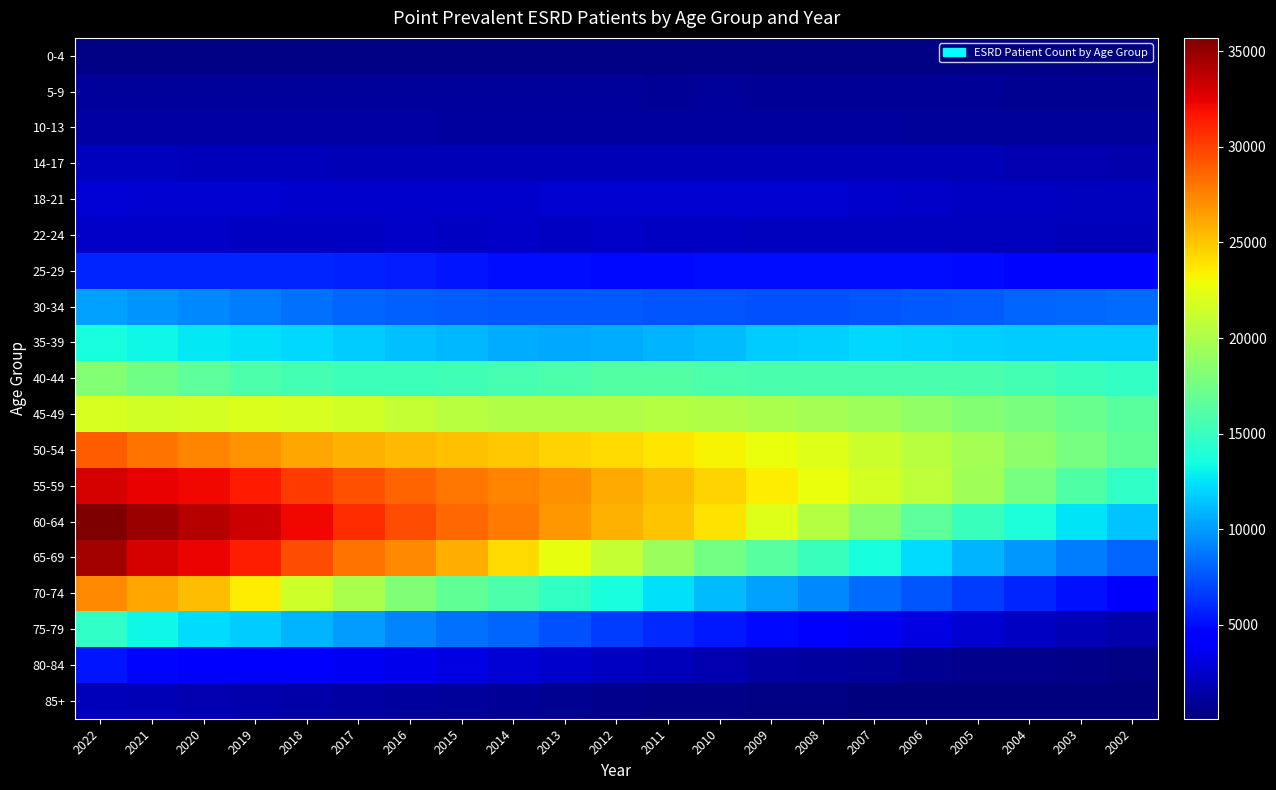

Reading left to right, what are all the values shown in this chart?

0-4: 2022=315	2021=312	2020=291	2019=288	2018=296	2017=308	2016=291	2015=298	2014=297	2013=323	2012=314	2011=298	2010=295	2009=308	2008=286	2007=312	2006=289	2005=290	2004=283	2003=259	2002=271
5-9: 2022=1020	2021=1054	2020=1053	2019=1010	2018=998	2017=974	2016=1002	2015=995	2014=1002	2013=985	2012=942	2011=914	2010=928	2009=881	2008=842	2007=825	2006=822	2005=806	2004=774	2003=753	2002=705
10-13: 2022=1266	2021=1286	2020=1285	2019=1337	2018=1312	2017=1265	2016=1219	2015=1190	2014=1185	2013=1142	2012=1128	2011=1118	2010=1090	2009=1116	2008=1092	2007=1061	2006=1044	2005=1056	2004=992	2003=1013	2002=985
14-17: 2022=2106	2021=2054	2020=1937	2019=1901	2018=1912	2017=1882	2016=1827	2015=1825	2014=1786	2013=1812	2012=1776	2011=1793	2010=1783	2009=1851	2008=1801	2007=1866	2006=1877	2005=1785	2004=1710	2003=1658	2002=1584
18-21: 2022=2737	2021=2683	2020=2648	2019=2694	2018=2581	2017=2567	2016=2543	2015=2551	2014=2548	2013=2593	2012=2653	2011=2721	2010=2728	2009=2664	2008=2612	2007=2454	2006=2408	2005=2256	2004=2232	2003=2158	2002=2112
22-24: 2022=2349	2021=2418	2020=2385	2019=2310	2018=2267	2017=2273	2016=2373	2015=2312	2014=2352	2013=2266	2012=2350	2011=2260	2010=2185	2009=2141	2008=2086	2007=2137	2006=2117	2005=2113	2004=2070	2003=2011	2002=1919
25-29: 2022=5885	2021=5839	2020=5791	2019=5867	2018=5797	2017=5749	2016=5524	2015=5334	2014=5077	2013=5021	2012=4932	2011=4908	2010=5011	2009=5047	2008=5090	2007=4998	2006=4962	2005=4914	2004=4799	2003=4714	2002=4721
30-34: 2022=10225	2021=9807	2020=9341	2019=8954	2018=8492	2017=8077	2016=7988	2015=7860	2014=7662	2013=7661	2012=7627	2011=7558	2010=7537	2009=7408	2008=7414	2007=7487	2006=7604	2005=7803	2004=8075	2003=8163	2002=8329
35-39: 2022=13617	2021=13243	2020=12736	2019=12454	2018=12080	2017=11726	2016=11271	2015=10997	2014=10529	2013=10511	2012=10630	2011=10804	2010=11184	2009=11640	2008=11882	2007=12089	2006=12030	2005=11811	2004=11734	2003=11677	2002=11643
40-44: 2022=18207	2021=17379	2020=16615	2019=15911	2018=15410	2017=15155	2016=15171	2015=15288	2014=15602	2013=15845	2012=16166	2011=16126	2010=15895	2009=15712	2008=15680	2007=15731	2006=15750	2005=15671	2004=15437	2003=15090	2002=14769
45-49: 2022=21870	2021=21545	2020=21761	2019=22036	2018=21821	2017=21613	2016=21065	2015=20485	2014=20203	2013=20201	2012=20196	2011=20308	2010=20255	2009=19977	2008=19627	2007=19286	2006=18808	2005=18228	2004=17799	2003=17106	2002=16393
50-54: 2022=28984	2021=28121	2020=27412	2019=26834	2018=26192	2017=25723	2016=25455	2015=25232	2014=24912	2013=24559	2012=24258	2011=23849	2010=23274	2009=22694	2008=22121	2007=21349	2006=20537	2005=19694	2004=18637	2003=17635	2002=16691
55-59: 2022=32978	2021=32452	2020=32136	2019=31501	2018=30222	2017=29362	2016=28613	2015=27914	2014=27470	2013=26986	2012=26060	2011=25391	2010=24521	2009=23589	2008=22672	2007=21664	2006=20773	2005=19433	2004=17739	2003=16026	2002=14597
60-64: 2022=35702	2021=34730	2020=34018	2019=33310	2018=32128	2017=30750	2016=29539	2015=28575	2014=27792	2013=26771	2012=25690	2011=25037	2010=23892	2009=22096	2008=20265	2007=18562	2006=16602	2005=14991	2004=13798	2003=12604	2002=11380
65-69: 2022=34520	2021=33018	2020=32299	2019=31261	2018=29540	2017=28093	2016=27328	2015=25938	2014=24265	2013=22562	2012=20997	2011=19236	2010=17479	2009=16335	2008=15047	2007=13632	2006=12253	2005=10933	2004=9873	2003=8977	2002=8048
70-74: 2022=27328	2021=26116	2020=25282	2019=23519	2018=21476	2017=19852	2016=18091	2015=16726	2014=15878	2013=14821	2012=13639	2011=12338	2010=11183	2009=10210	2008=9279	2007=8301	2006=7533	2005=6715	2004=5924	2003=5198	2002=4595
75-79: 2022=14609	2021=13188	2020=12278	2019=11705	2018=10921	2017=10095	2016=9196	2015=8573	2014=8032	2013=7336	2012=6628	2011=5985	2010=5452	2009=4823	2008=4267	2007=3749	2006=3154	2005=2691	2004=2194	2003=1878	2002=1572
80-84: 2022=5261	2021=4798	2020=4613	2019=4509	2018=4101	2017=3736	2016=3444	2015=3163	2014=2833	2013=2517	2012=2267	2011=1902	2010=1625	2009=1335	2008=1147	2007=934	2006=778	2005=641	2004=519	2003=414	2002=337
85+: 2022=1973	2021=1819	2020=1711	2019=1546	2018=1402	2017=1290	2016=1104	2015=962	2014=812	2013=694	2012=552	2011=492	2010=402	2009=339	2008=272	2007=224	2006=182	2005=153	2004=133	2003=106	2002=87